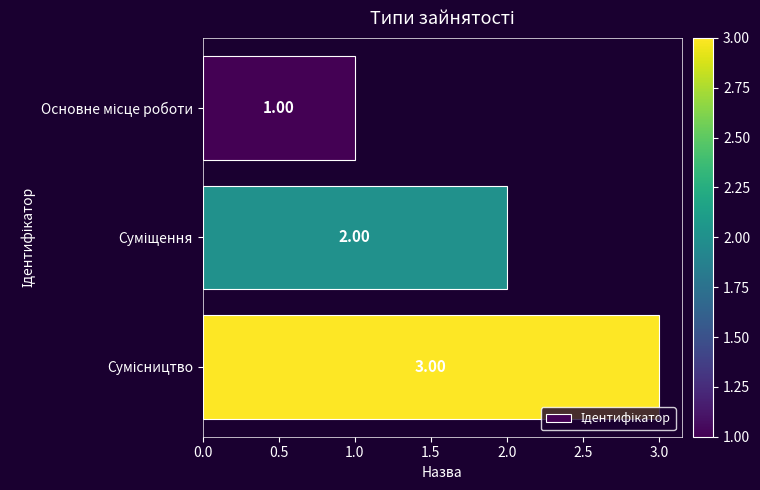

What is the sum of all values?

6